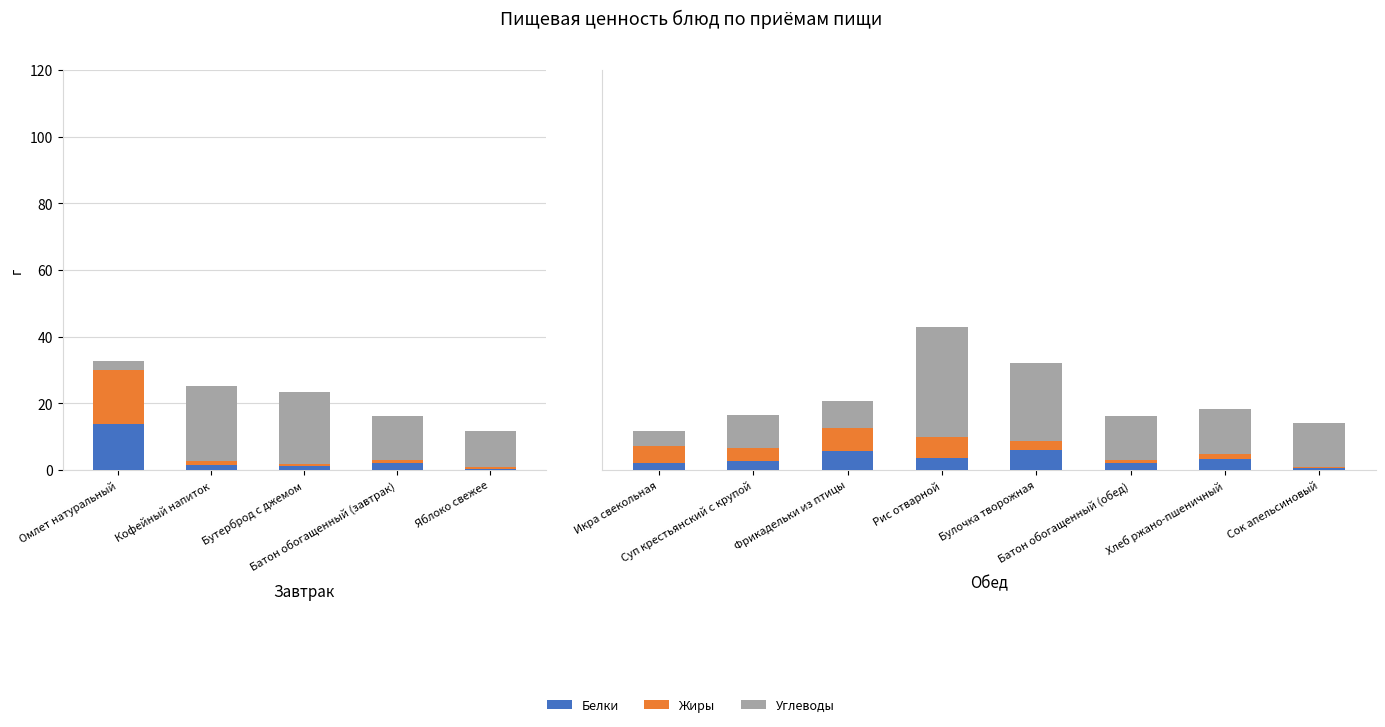

True or false: Жиры has a value of 1.7 at Хлеб ржано-пшеничный.

True